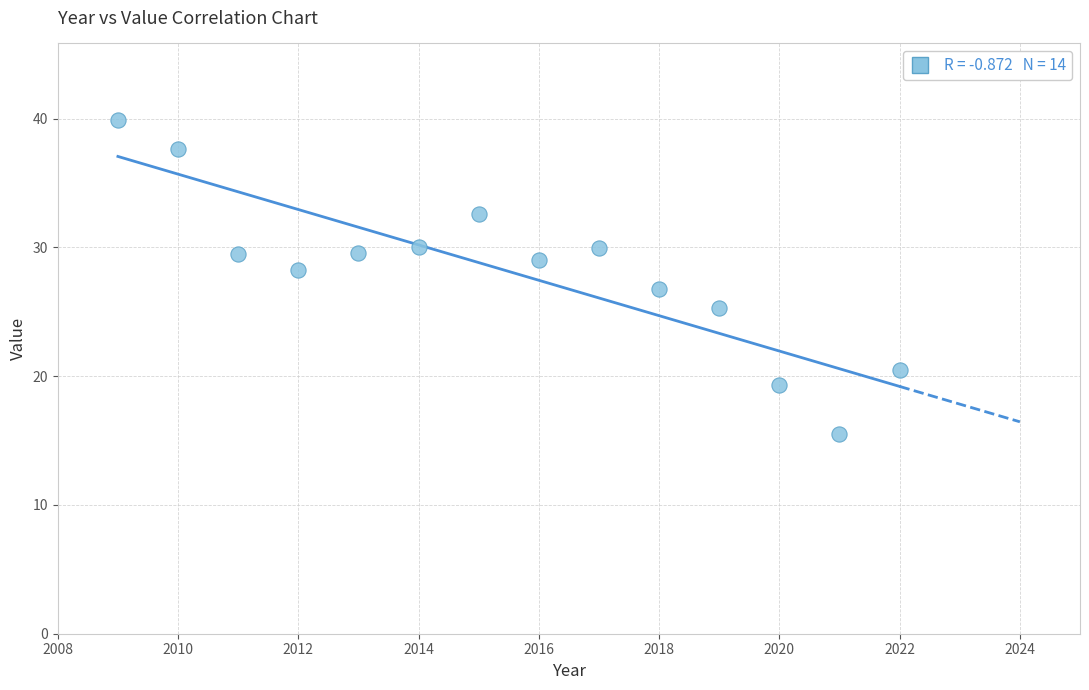

What is the range of X values (max minus min)?

13.0